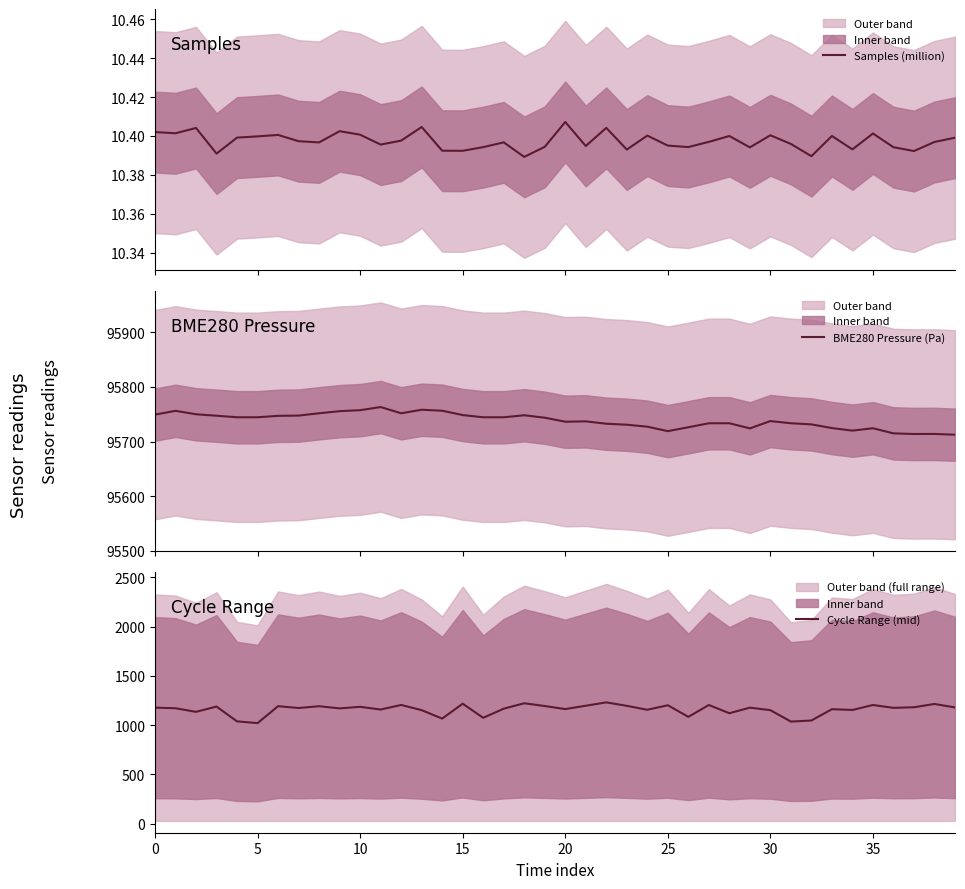

How many interior local peaks does the Samples (million) series have?

12